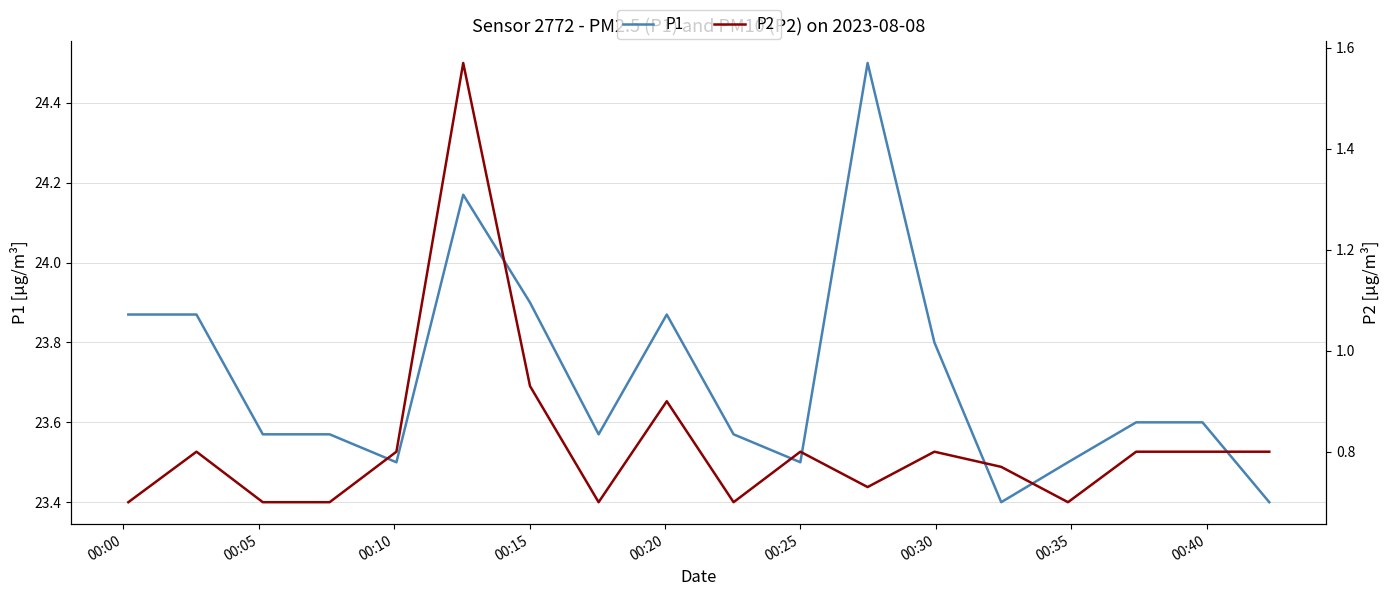

True or false: P1 and P2 intersect in this chart.

False